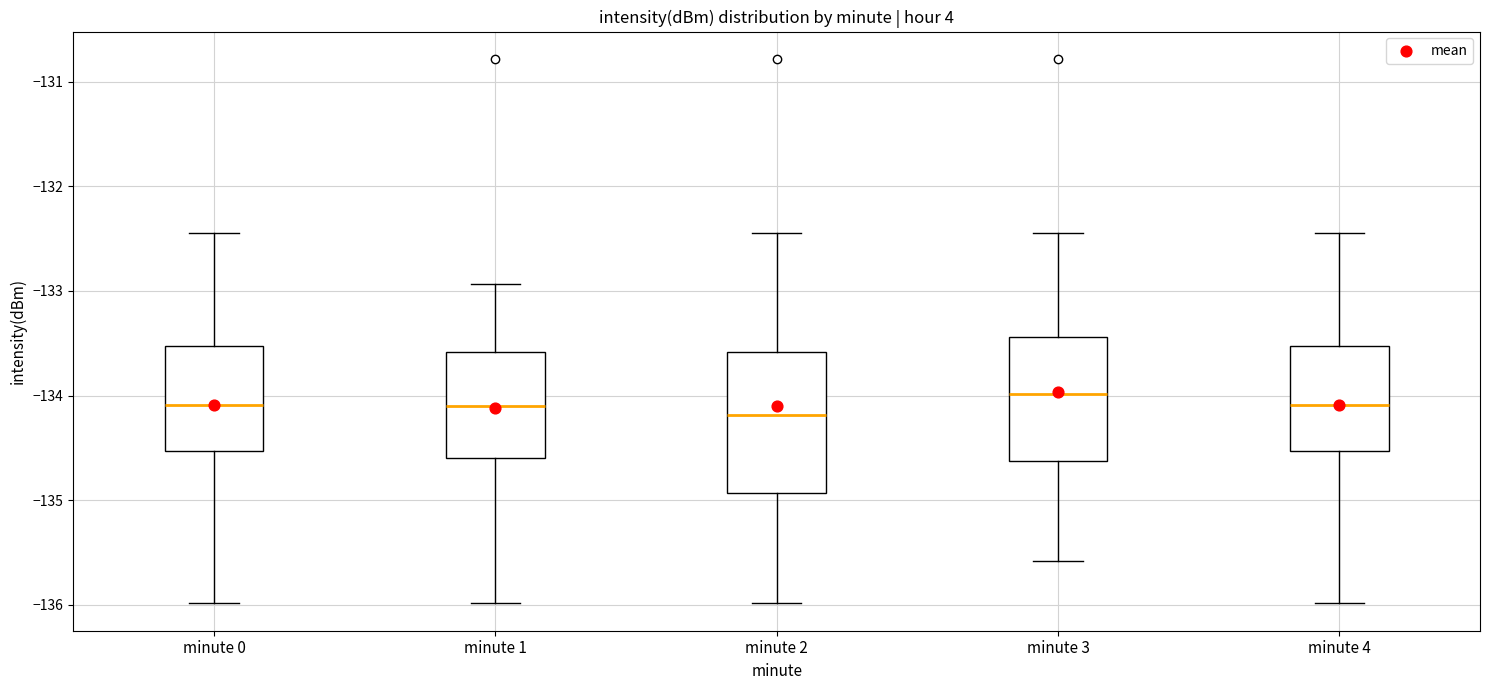

Where is the upper edge of the box for minute 2 on the y-axis? The values are not printed on the chart, so give them approximately, as read against the axis.

-133.6